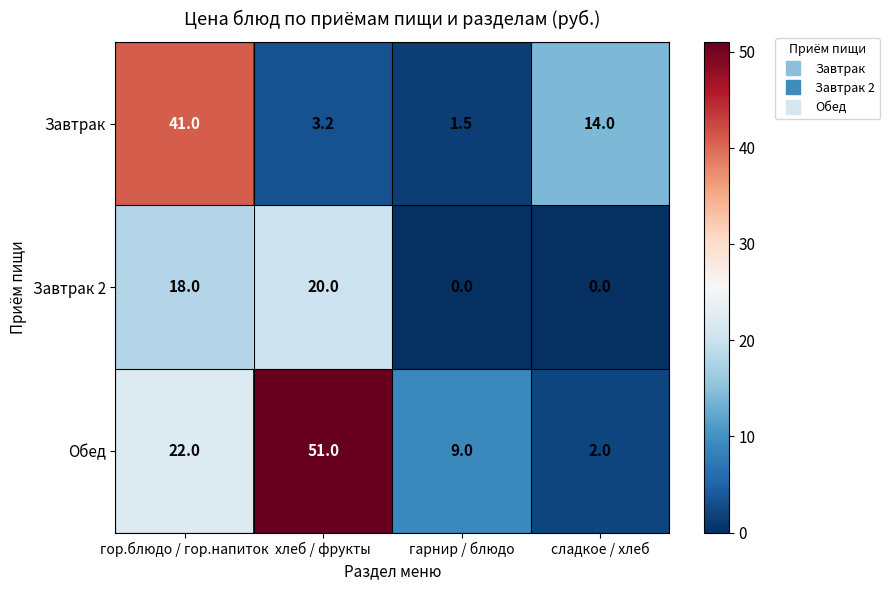

Read the Обед value at гарнир / блюдо.

9.0